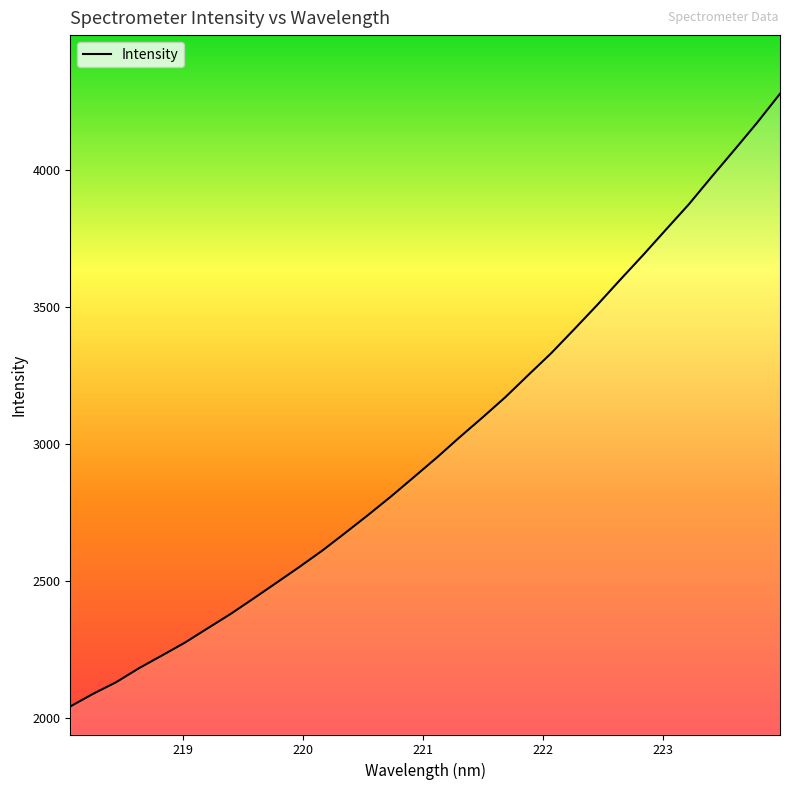

What is the greatest value displayed?

4277.2